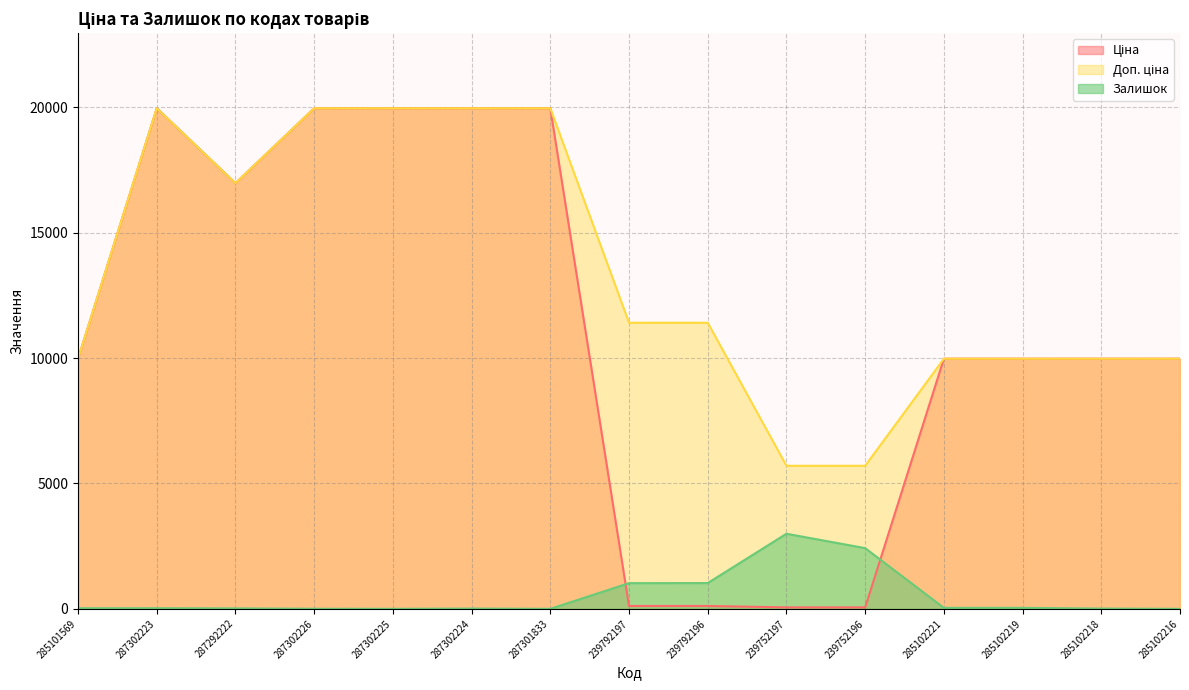

What is the minimum value for Ціна?

57.0